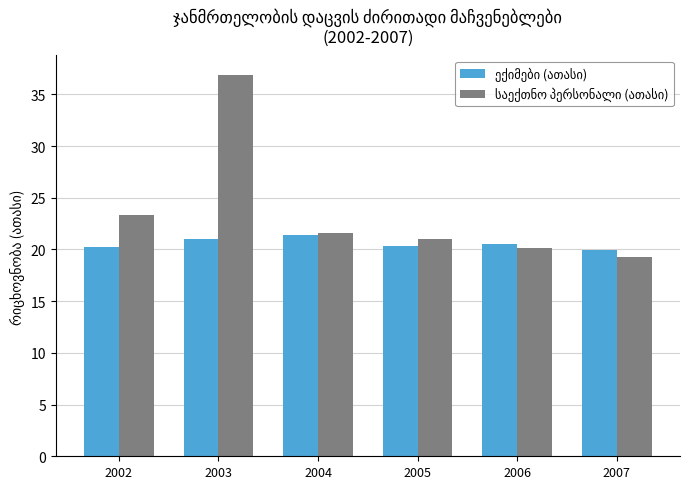

How many categories are shown in the chart?

6